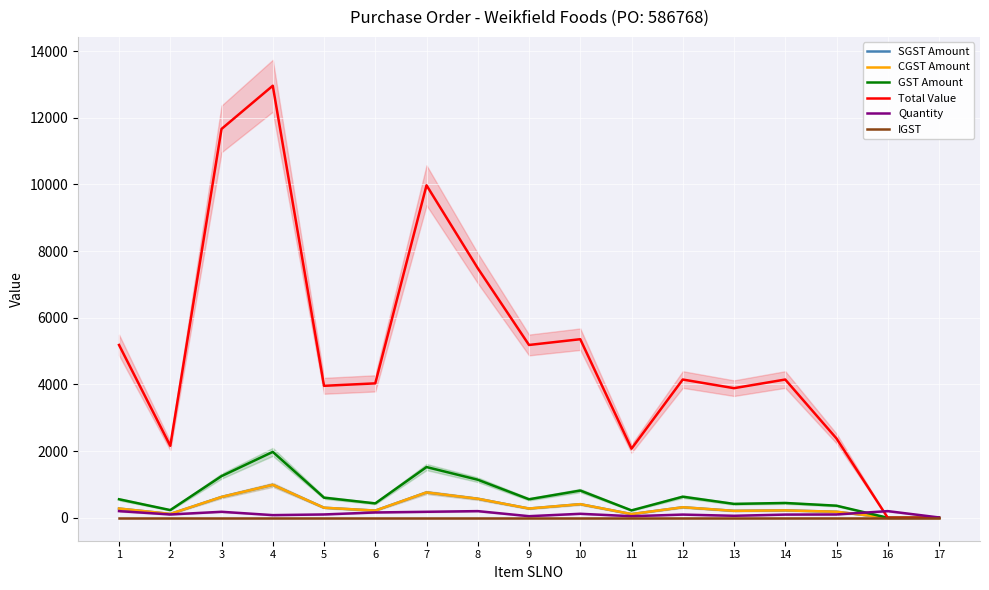

Is it true that Total Value equals 6444.8 at 5?

False